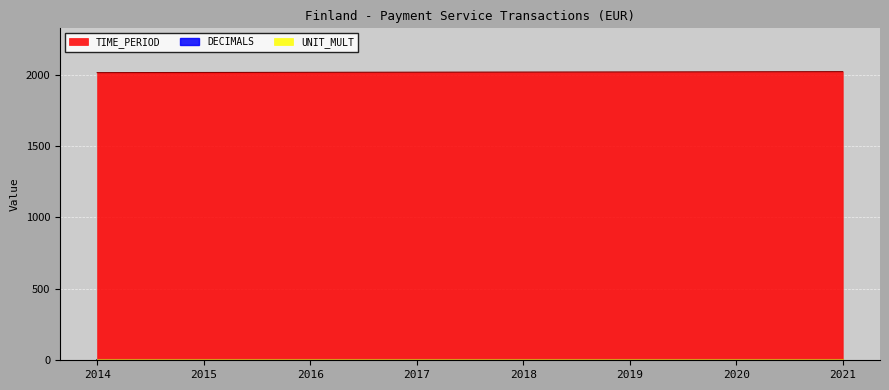

Reading left to right, what are all the values shown in this chart?

TIME_PERIOD: 2014	2015	2016	2017	2018	2019	2020	2021
DECIMALS: 3	3	3	3	3	3	3	3
UNIT_MULT: 6	6	6	6	6	6	6	6